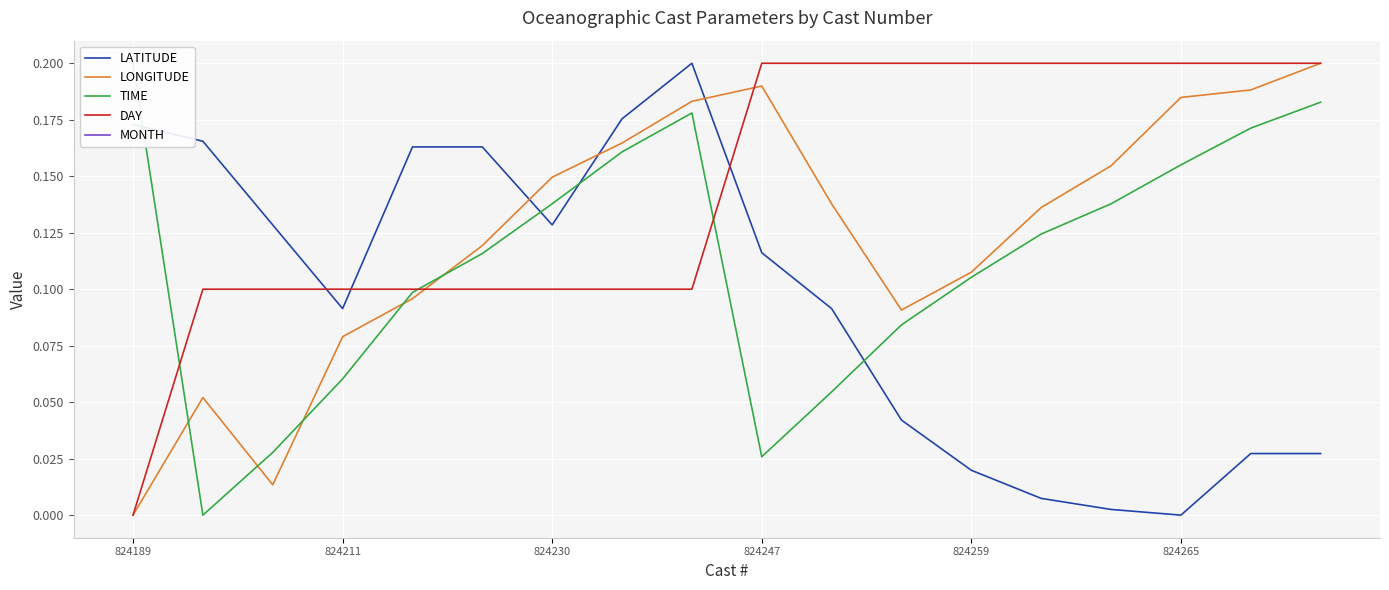

How many lines are shown in the chart?

5